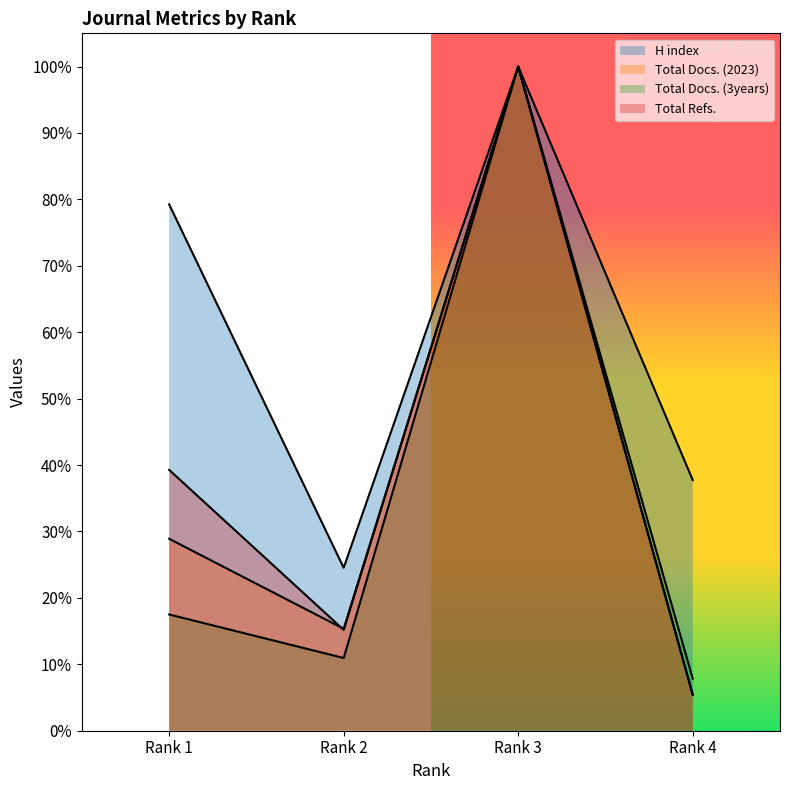

What is the smallest value displayed?

0.1